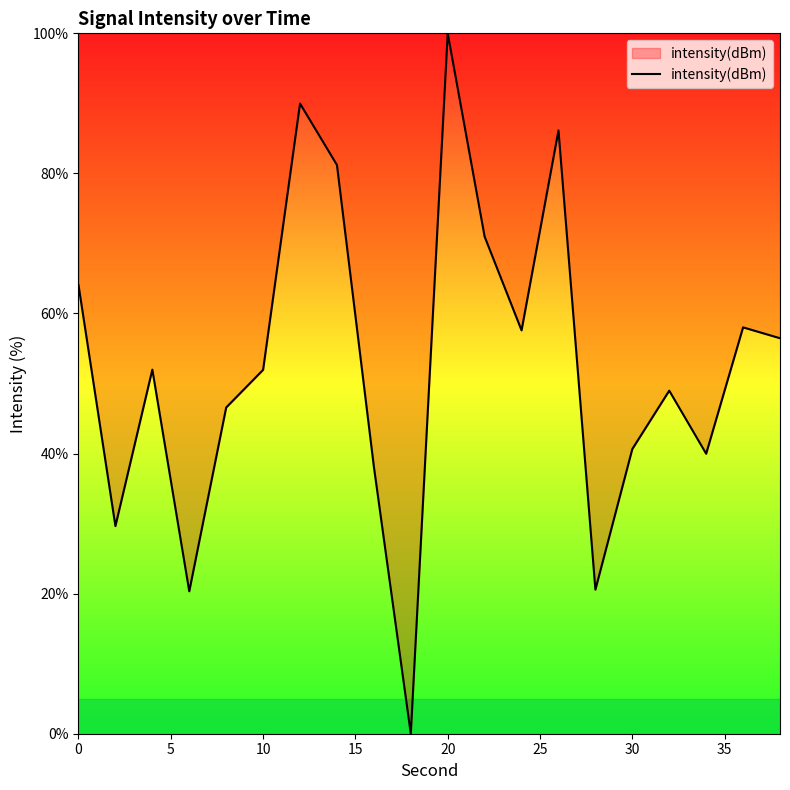

What is the maximum value shown in the chart?

100.0